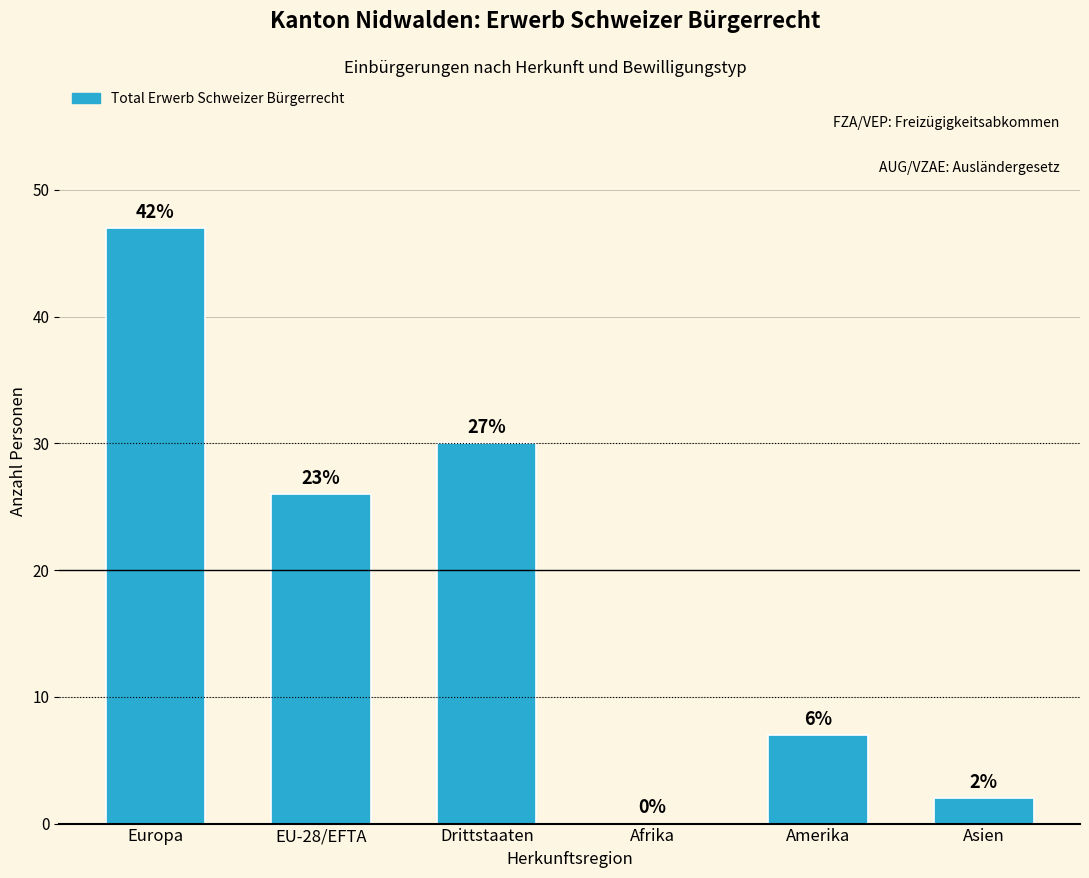

Rank the categories by value from lowest to highest.

Afrika, Asien, Amerika, EU-28/EFTA, Drittstaaten, Europa